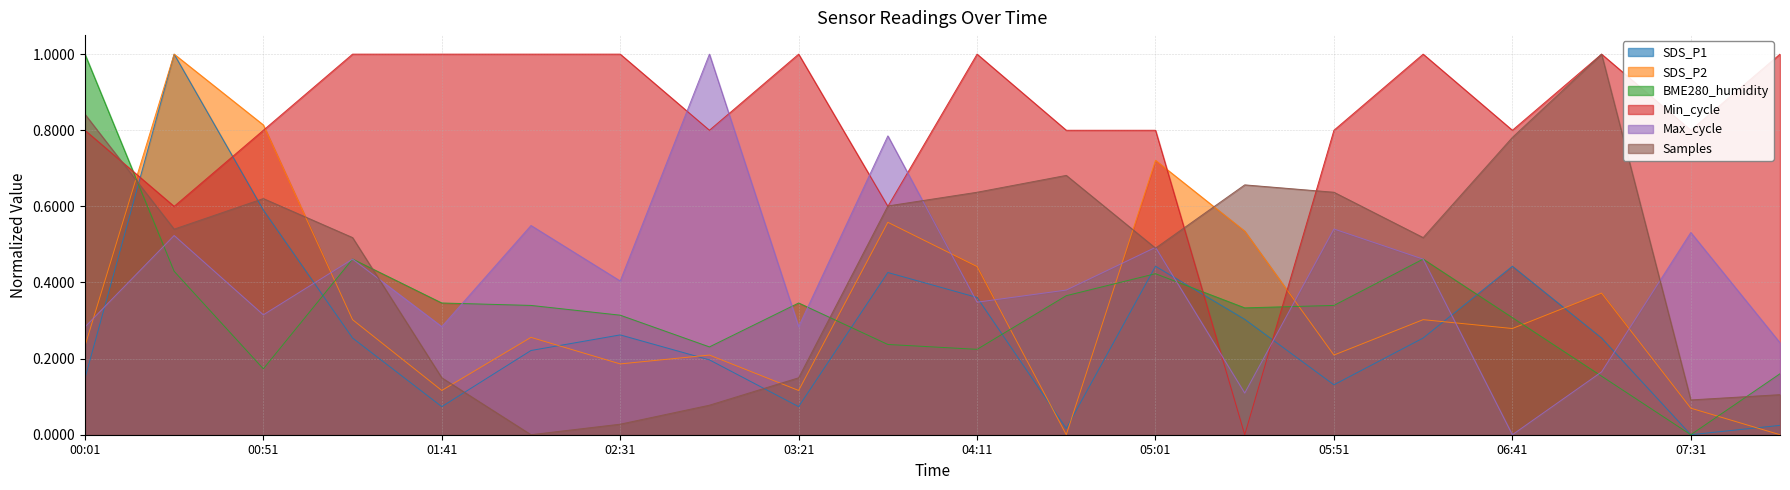

Reading left to right, transcribe all the data shown in this chart.

SDS_P1: 0.1	1.0	0.6	0.3	0.1	0.2	0.3	0.2	0.1	0.4	0.4	0.0	0.4	0.3	0.1	0.3	0.4	0.3	0.0	0.0
SDS_P2: 0.2	1.0	0.8	0.3	0.1	0.3	0.2	0.2	0.1	0.6	0.4	0.0	0.7	0.5	0.2	0.3	0.3	0.4	0.1	0.0
BME280_humidity: 1.0	0.4	0.2	0.5	0.3	0.3	0.3	0.2	0.3	0.2	0.2	0.4	0.4	0.3	0.3	0.5	0.3	0.2	0.0	0.2
Min_cycle: 0.8	0.6	0.8	1.0	1.0	1.0	1.0	0.8	1.0	0.6	1.0	0.8	0.8	0.0	0.8	1.0	0.8	1.0	0.8	1.0
Max_cycle: 0.3	0.5	0.3	0.5	0.3	0.5	0.4	1.0	0.3	0.8	0.3	0.4	0.5	0.1	0.5	0.5	0.0	0.2	0.5	0.2
Samples: 0.8	0.5	0.6	0.5	0.1	0.0	0.0	0.1	0.1	0.6	0.6	0.7	0.5	0.7	0.6	0.5	0.8	1.0	0.1	0.1